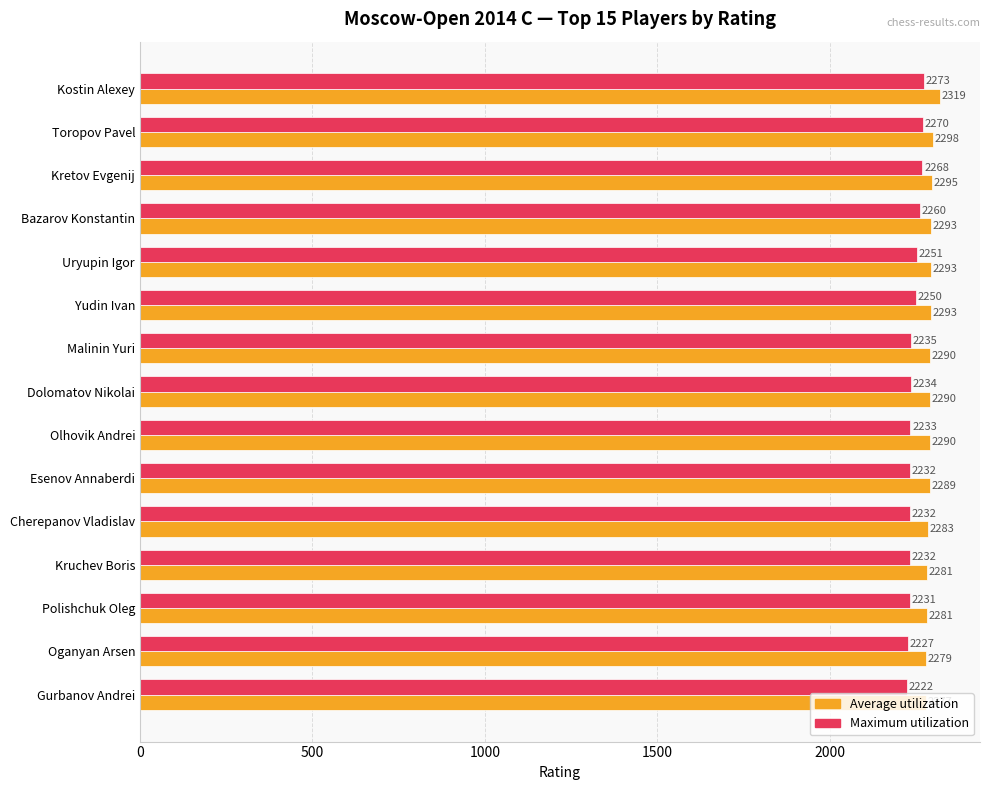

What are all the series names shown in the legend?

Average utilization, Maximum utilization